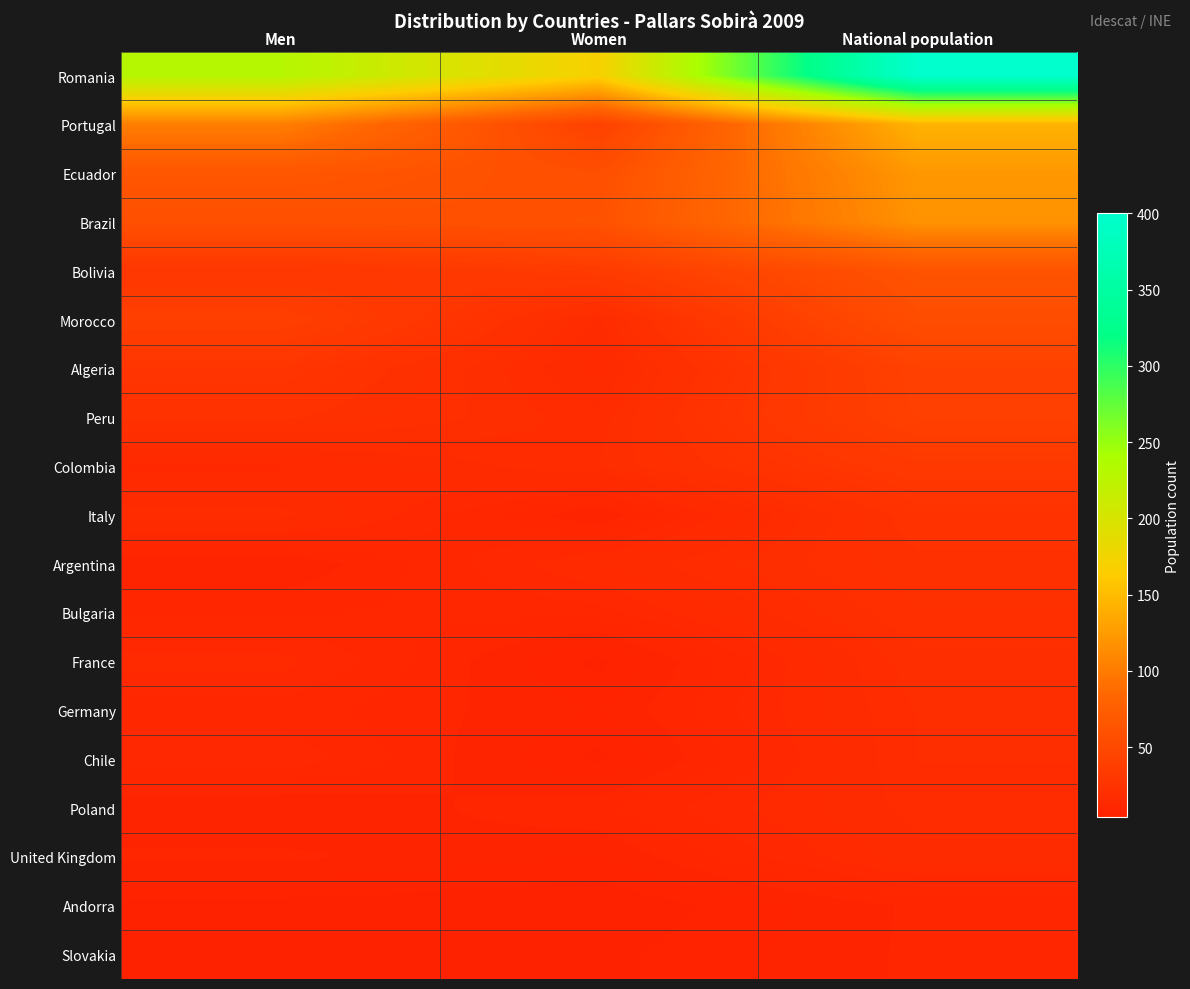

List the series in order of their peak value, lowest first.

Andorra, Slovakia, United Kingdom, Poland, Germany, Chile, France, Bulgaria, Argentina, Italy, Colombia, Peru, Algeria, Morocco, Bolivia, Brazil, Ecuador, Portugal, Romania